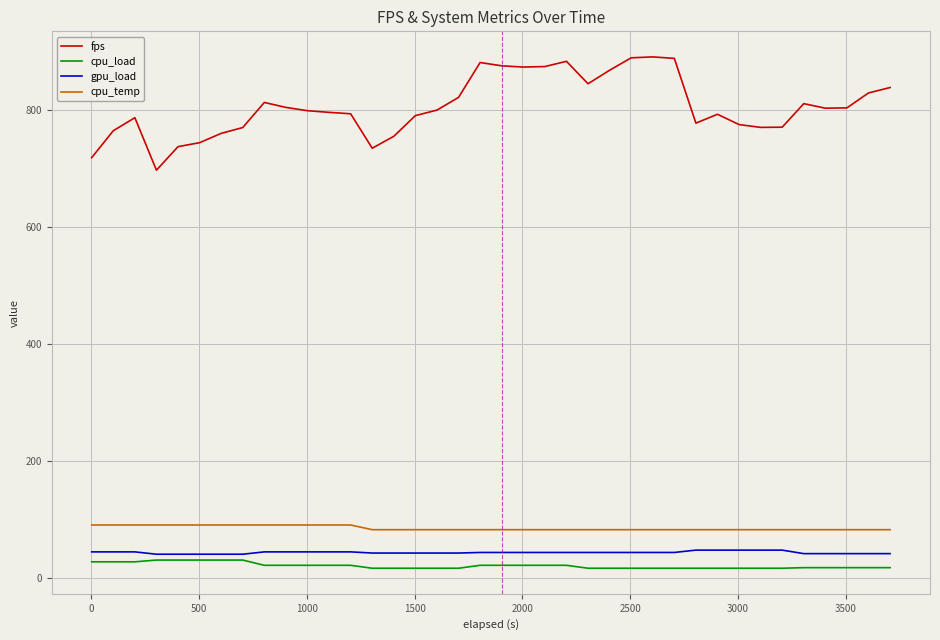

Which series has the largest total across all categories?

fps